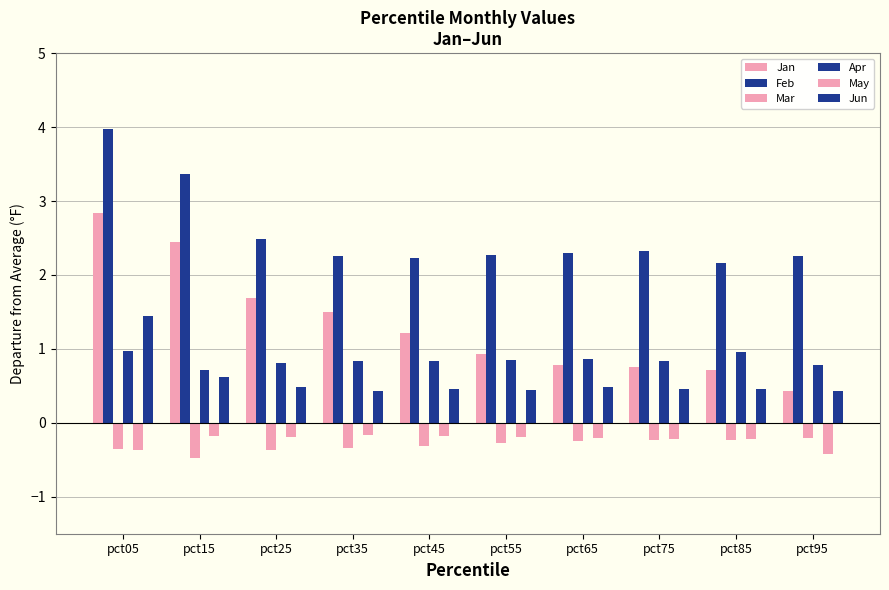

What is the maximum value shown in the chart?

4.0